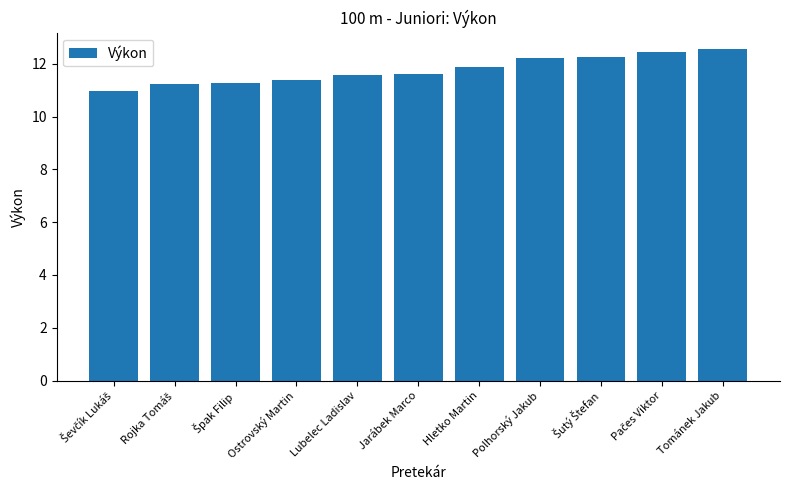

How many data points does each series have?

11